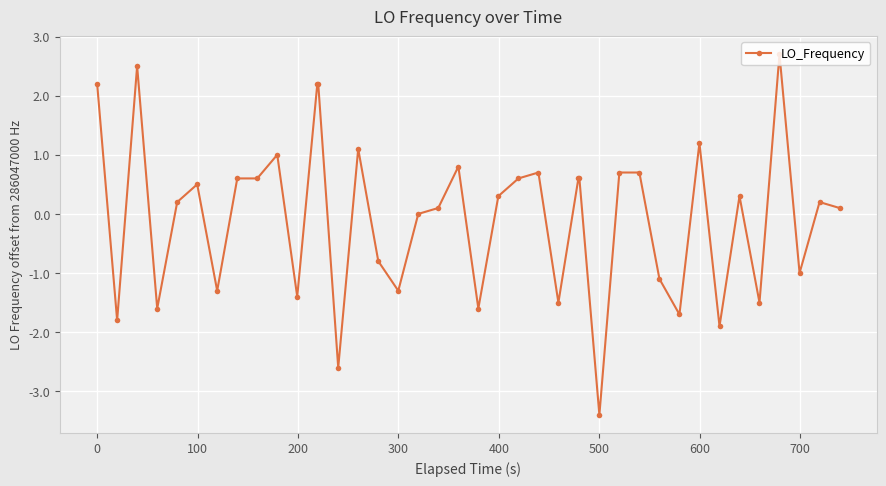

Reading left to right, extract all data points from this chart.

2.2	-1.8	2.5	-1.6	0.2	0.5	-1.3	0.6	0.6	1.0	-1.4	2.2	2.2	-2.6	1.1	-0.8	-1.3	0.0	0.1	0.8	-1.6	0.3	0.6	0.7	-1.5	0.6	0.6	-3.4	0.7	0.7	-1.1	-1.7	1.2	-1.9	0.3	-1.5	2.7	-1.0	0.2	0.1